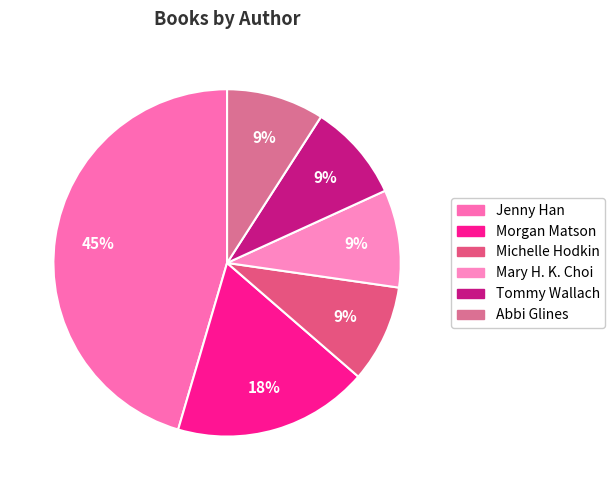

How many segments does this pie chart have?

6